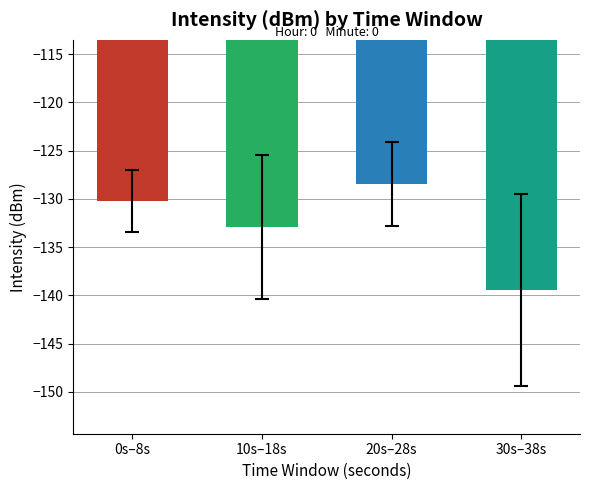

What is the difference between the maximum and minimum values?

11.0